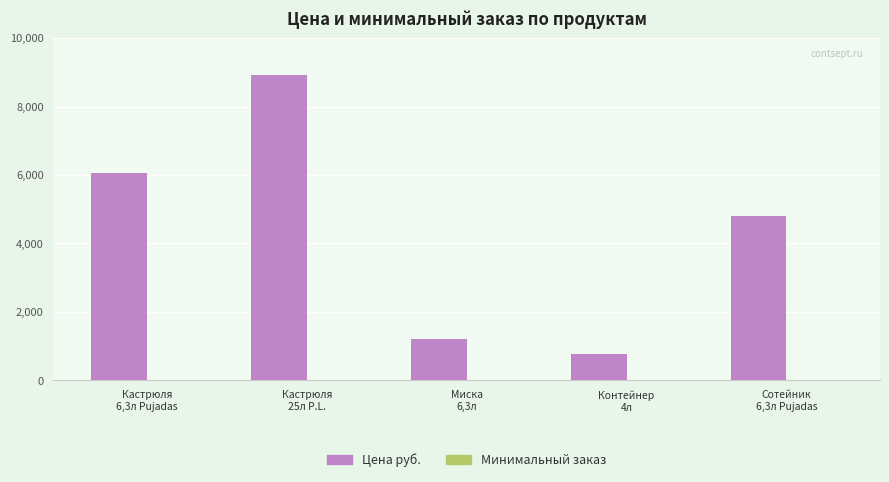

What is the maximum value shown in the chart?

8913